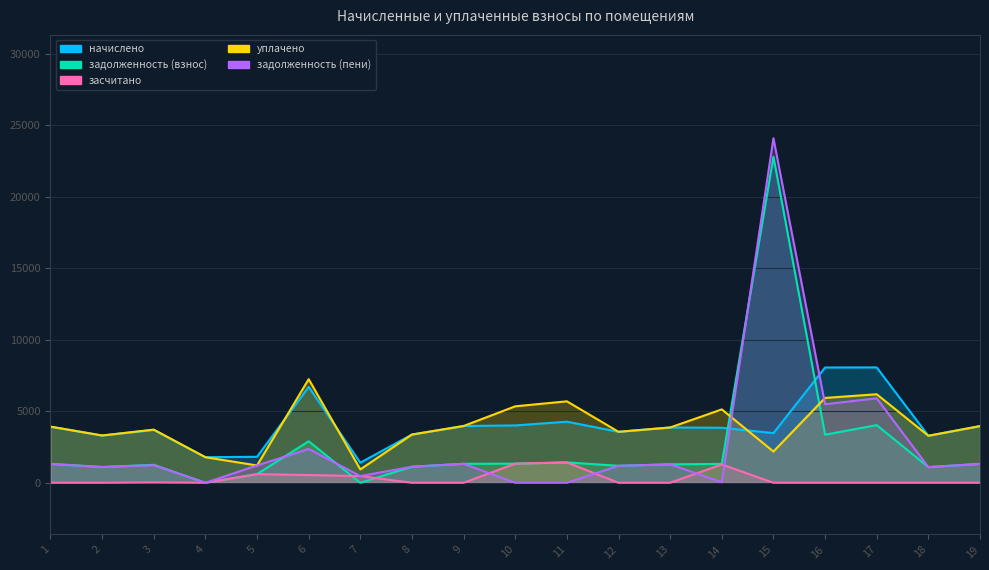

Between which two adjacent categories do задолженность (взнос) and задолженность (пени) first intersect?

5 and 6